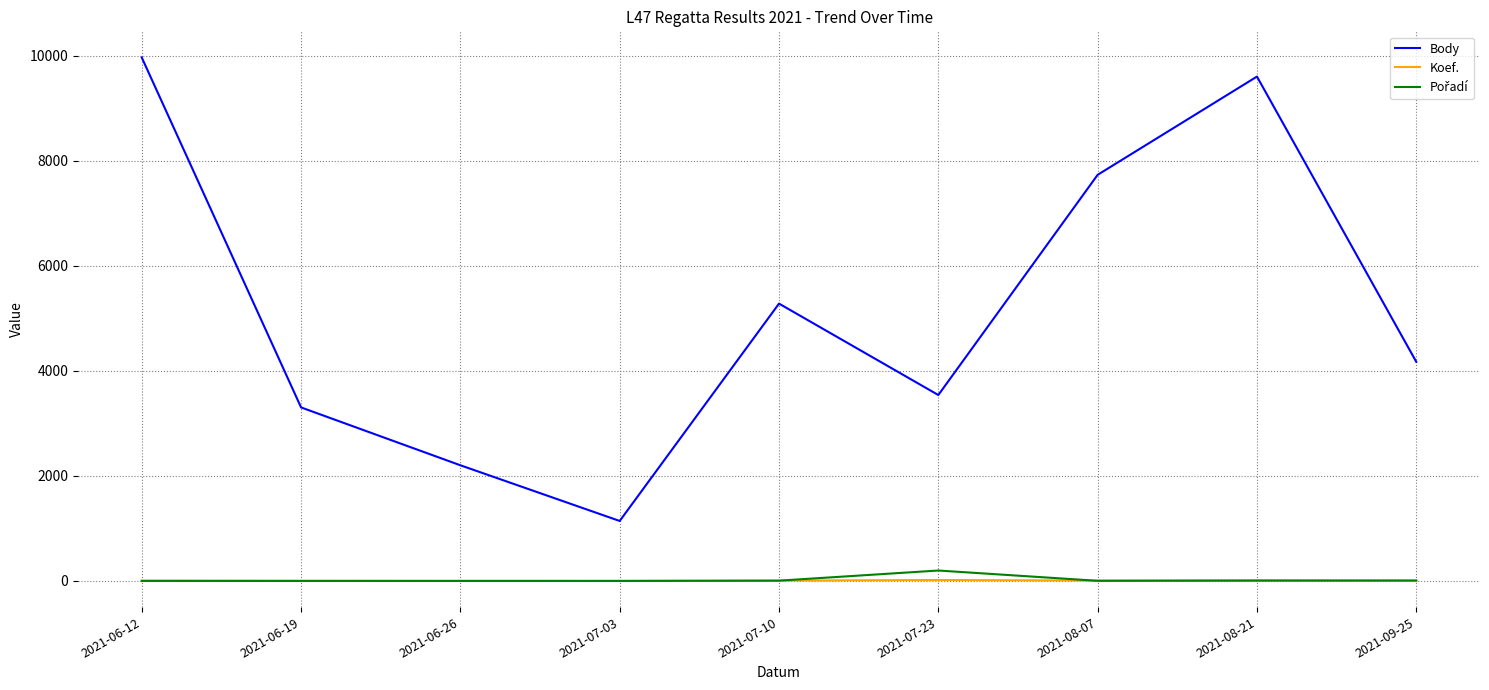

Between 2021-07-10 and 2021-08-07, which series saw the biggest shift?

Body